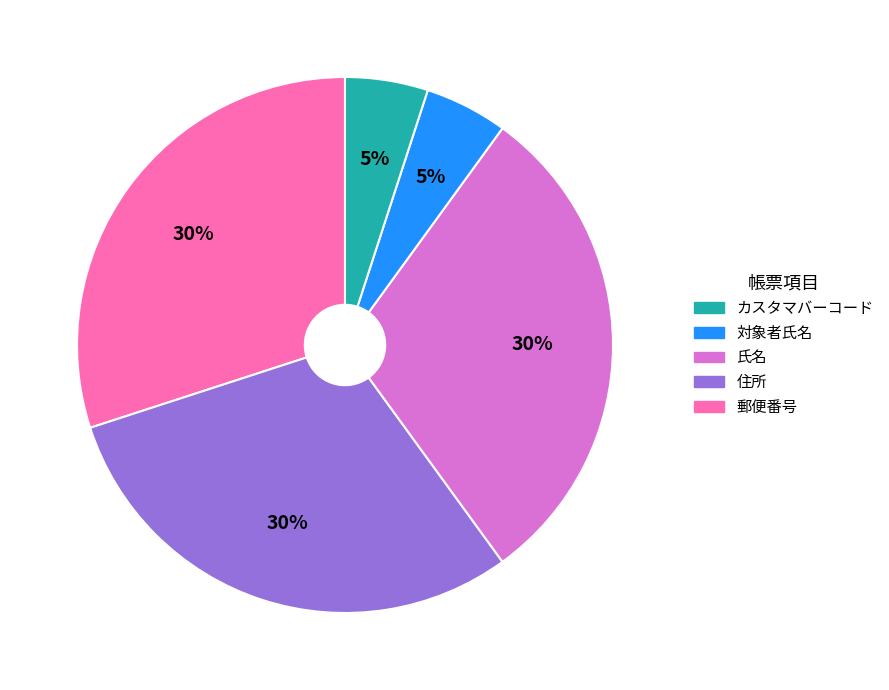

Is there any slice that represents more than half of the pie?

No